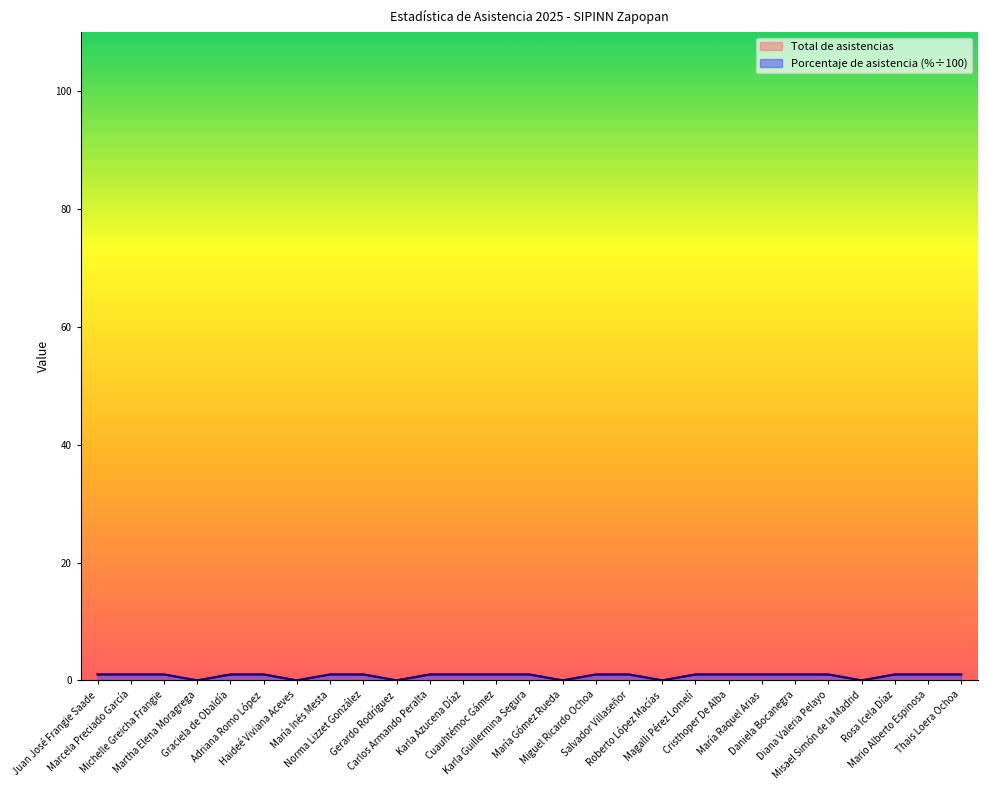

Is it true that Porcentaje de asistencia por Consejero equals 1 at Rosa Icela Díaz?

False